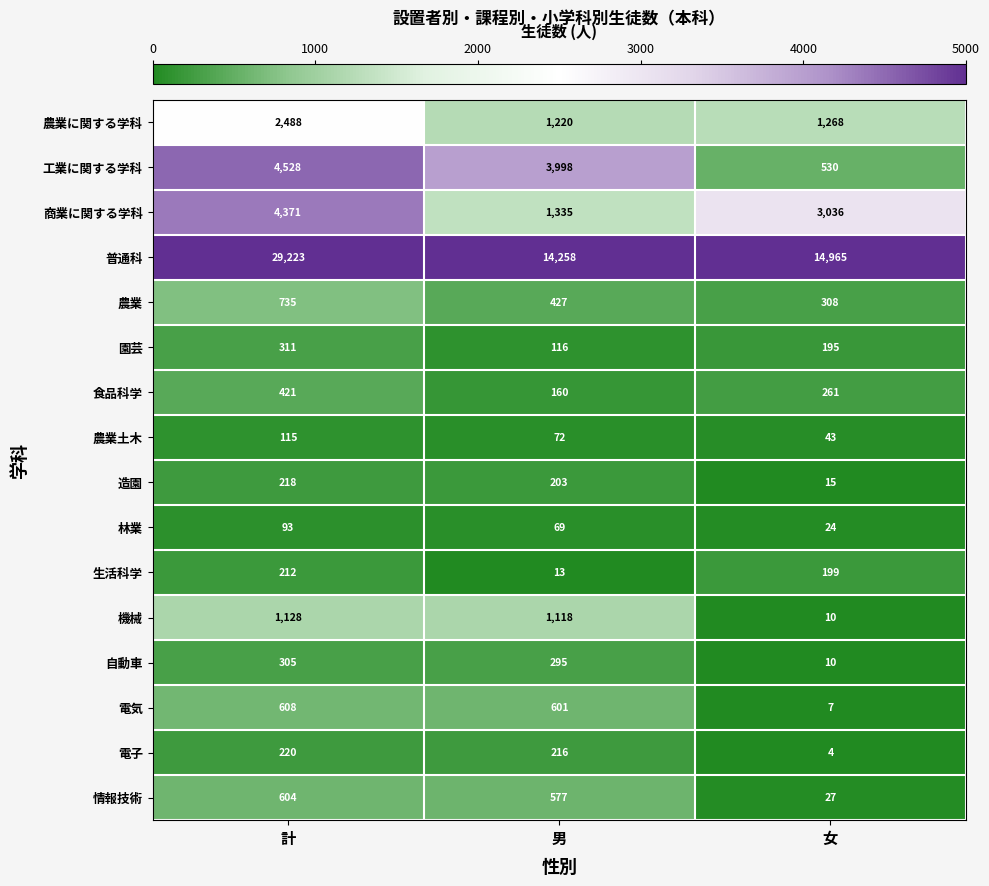

Which series has the largest range (max minus min)?

普通科